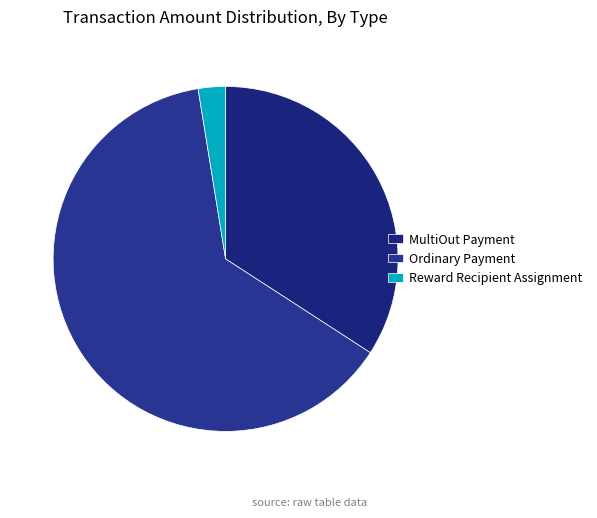

Is there a majority slice in this chart?

Yes